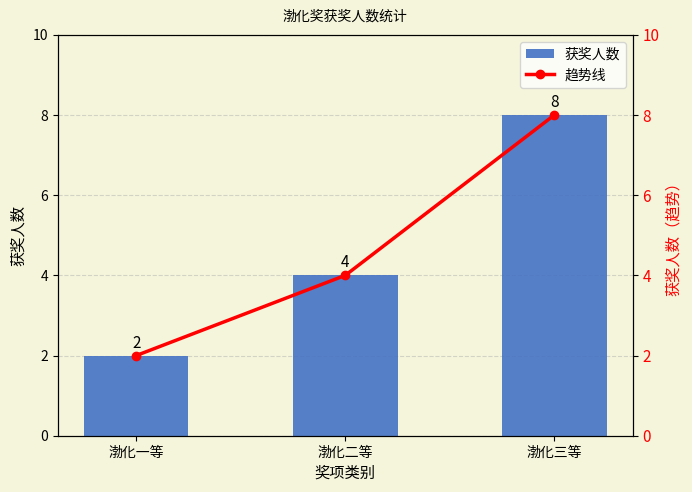

What is the difference between the maximum and second lowest values in the 趋势线 series?

4